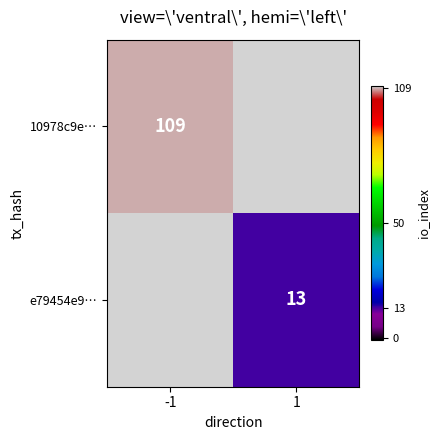

Is the value of e79454e9… at 1 greater than the value of 10978c9e… at -1?

No